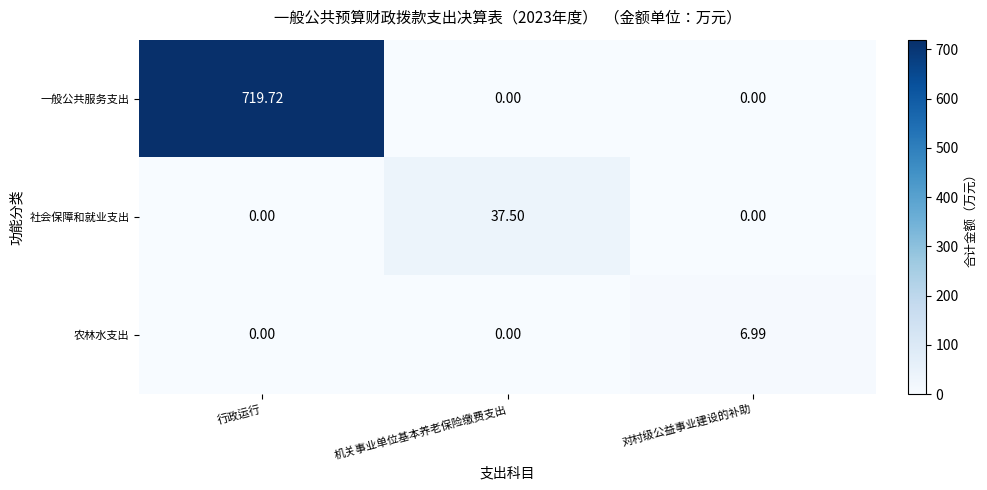

At which category is the sum across all series the highest?

行政运行